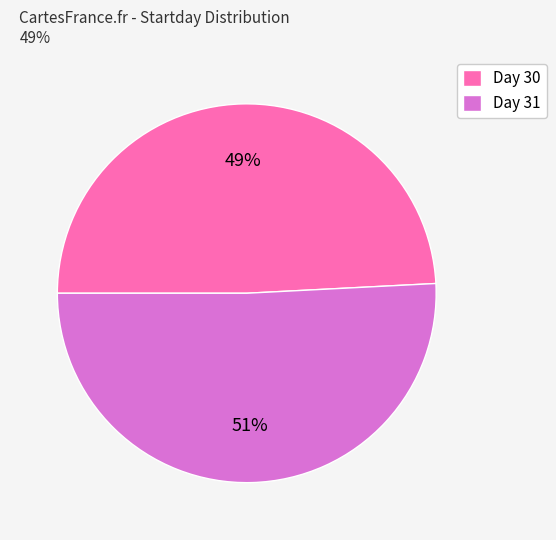

Between Day 30 and Day 31, which is larger?

Day 31